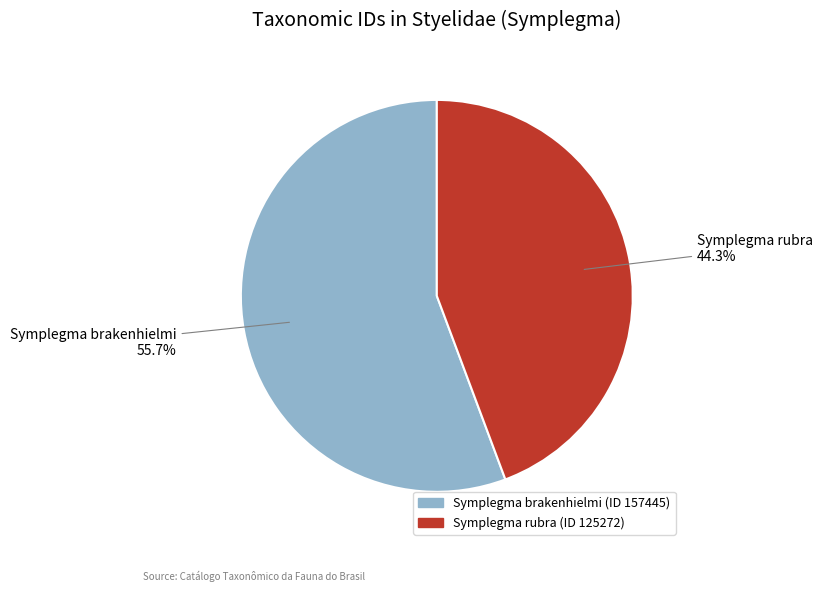

To the nearest percent, what is the difference between the Symplegma rubra and Symplegma brakenhielmi slice percentages?

11%